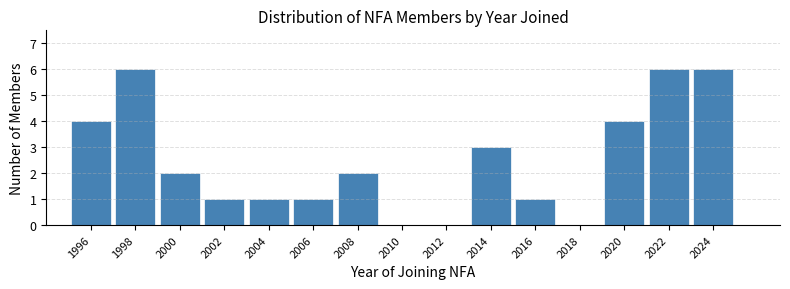

Reading right to left, extract all data points from this chart.

2024=6	2022=6	2020=4	2018=0	2016=1	2014=3	2012=0	2010=0	2008=2	2006=1	2004=1	2002=1	2000=2	1998=6	1996=4